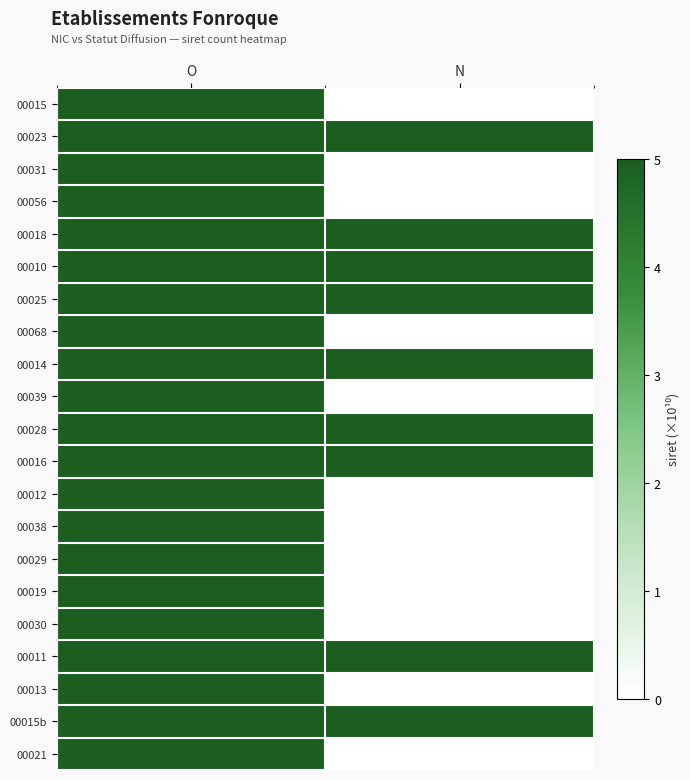

How many categories are shown in the chart?

2